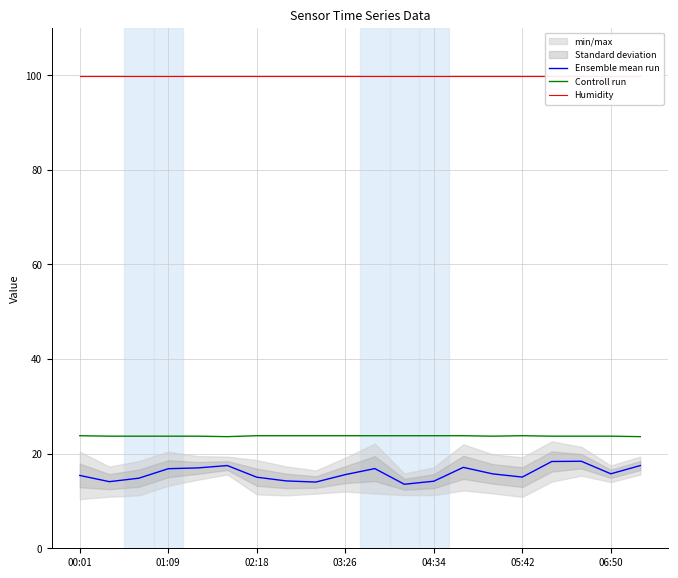

List the series in order of their peak value, lowest first.

Ensemble mean run, Controll run, Humidity